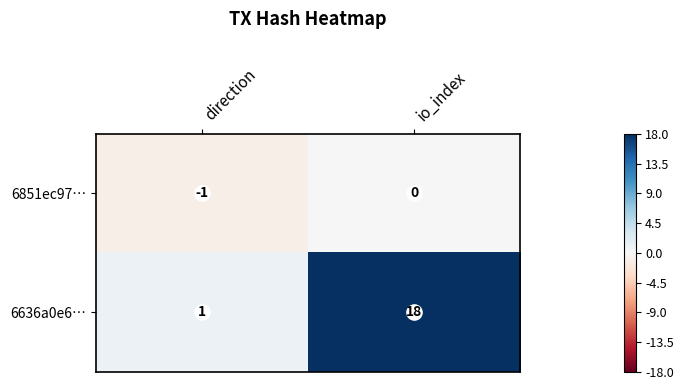

Count the number of data series in this chart.

2